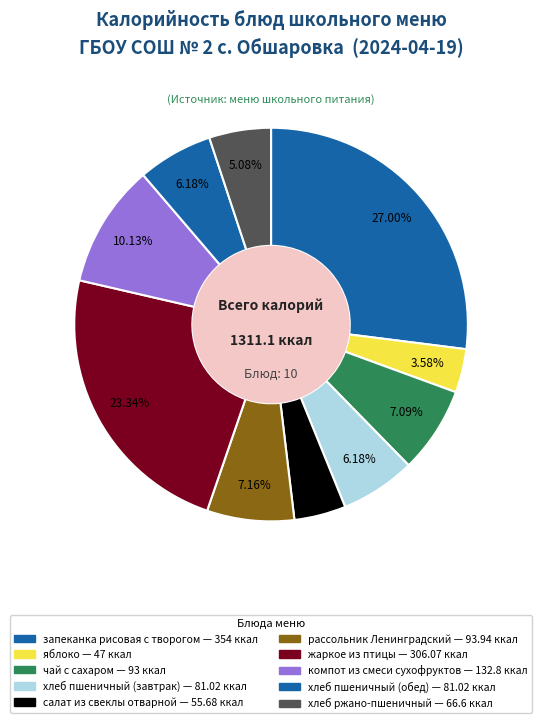

Between запеканка рисовая с творогом and яблоко, which is larger?

запеканка рисовая с творогом